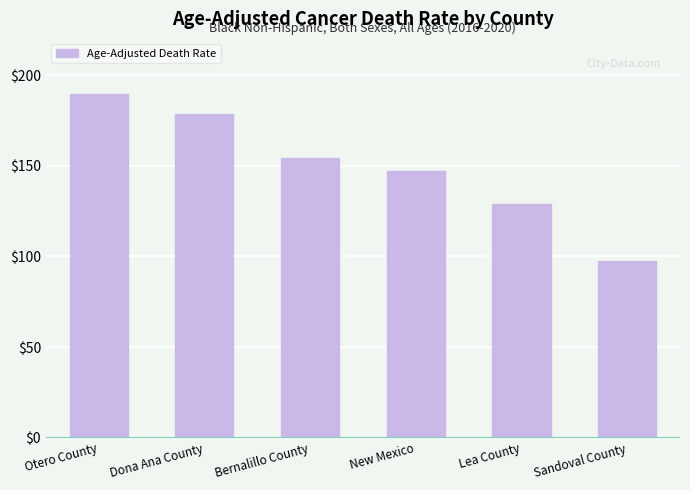

What is the label of the 4th bar from the right?

Bernalillo County